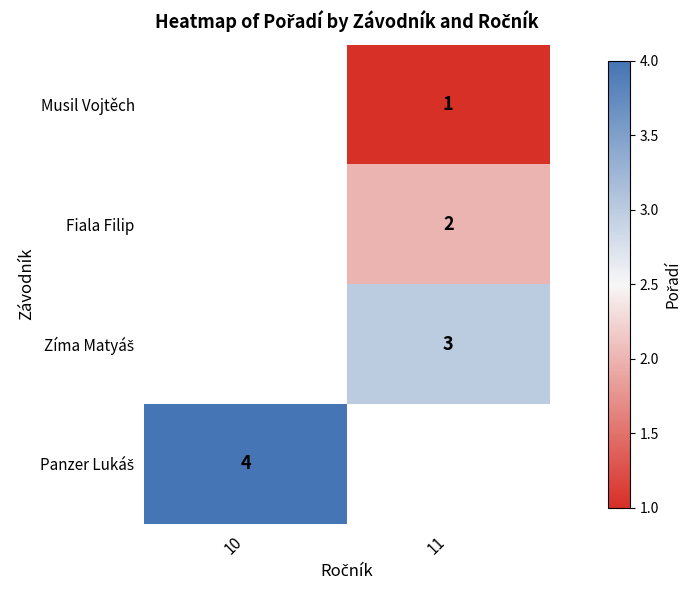

The value of Fiala Filip at 11 is 1. True or false?

False